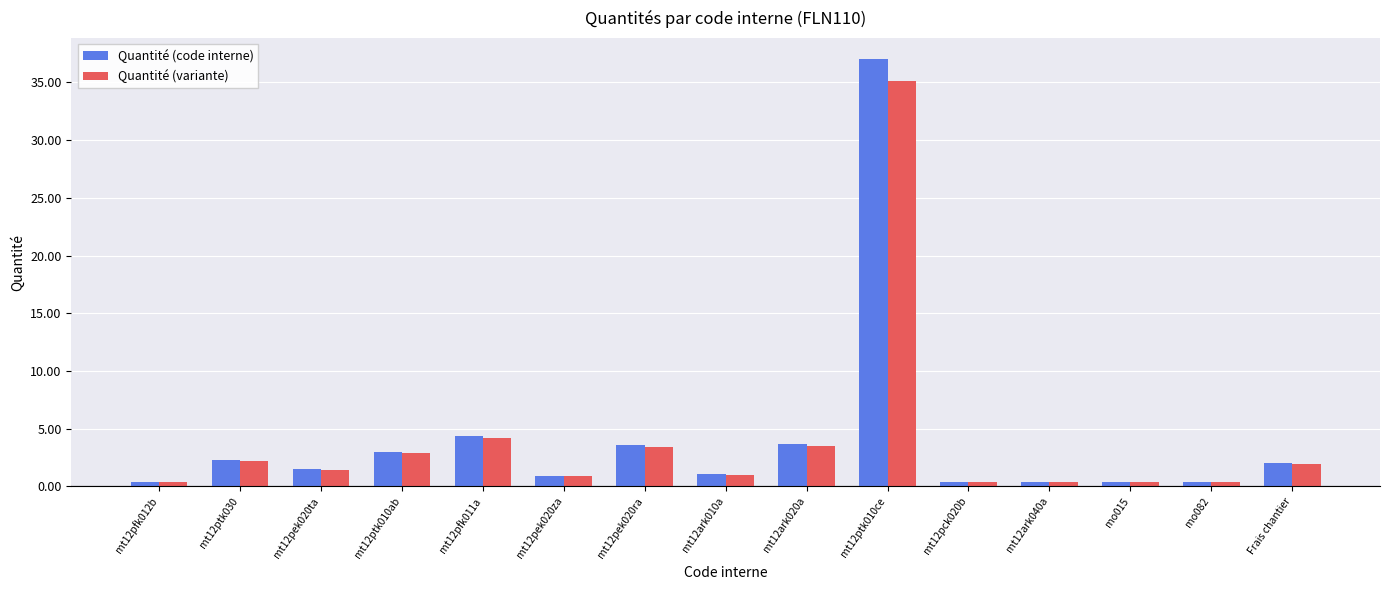

What is the value of the Quantité (variante) bar at the 5th from the left?

4.2